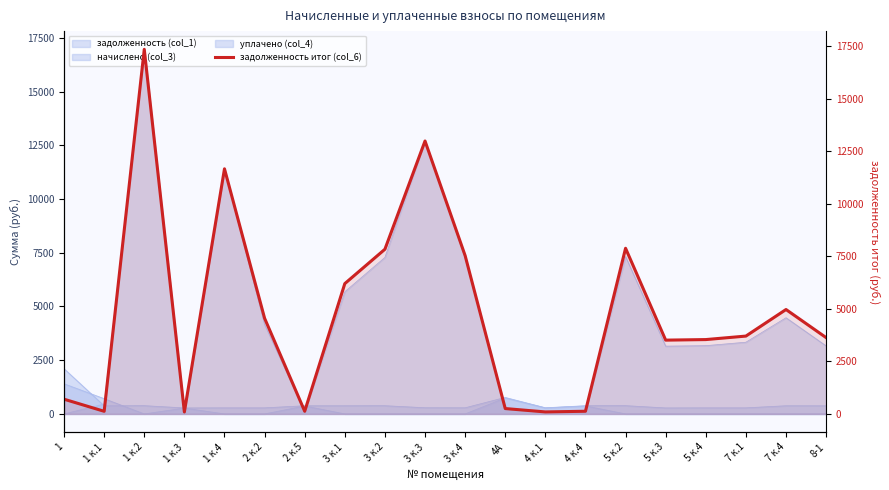

How many interior local peaks (higher than both neighbors) does the data have?

5